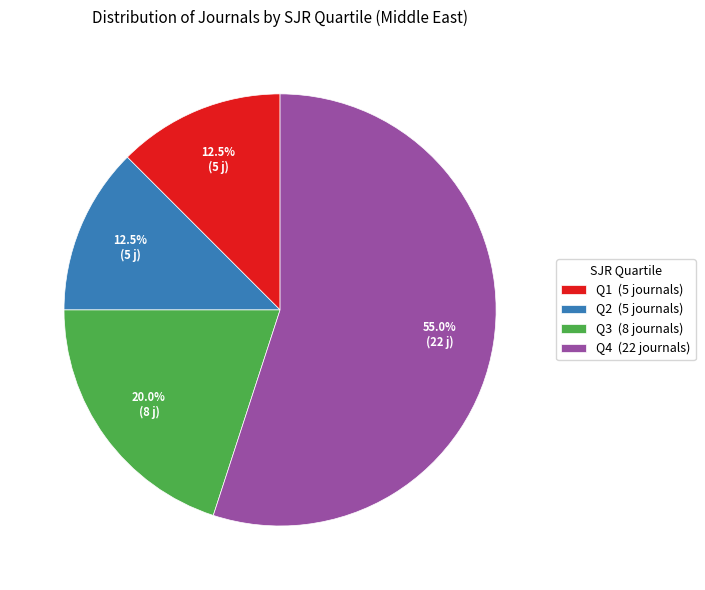

How much of the chart is everything except Q1?

87.5%